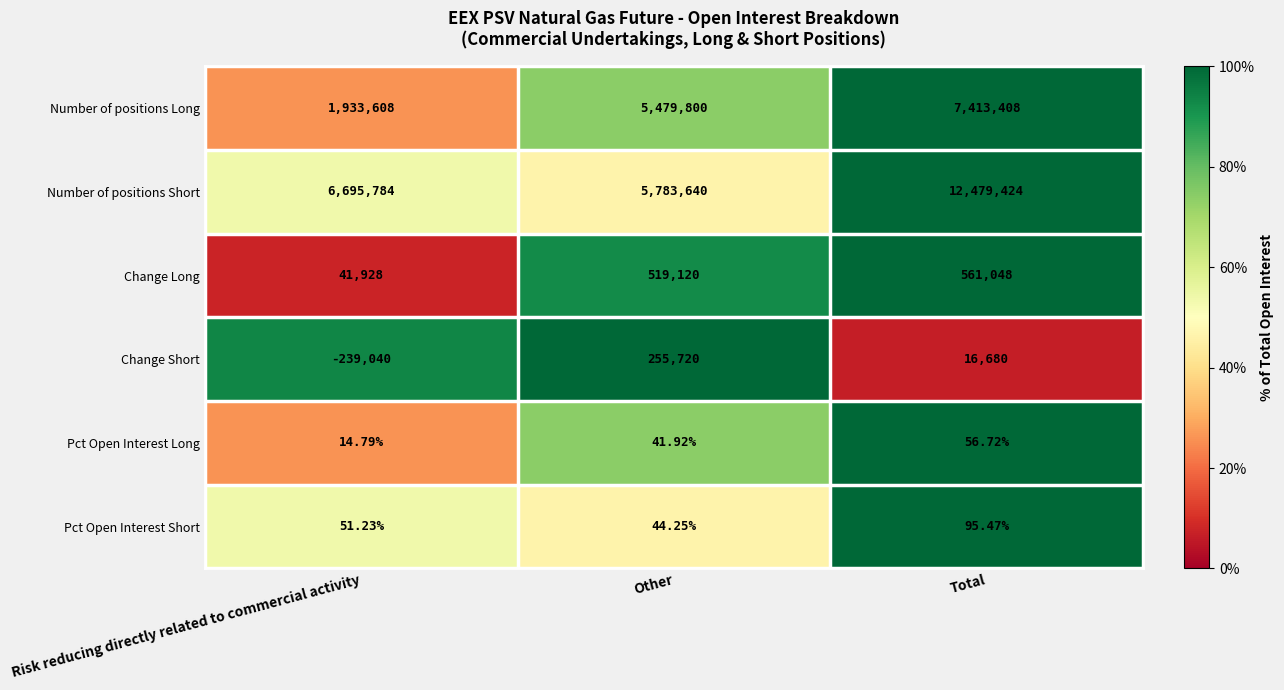

Which series has the widest spread of values?

Number of positions Short